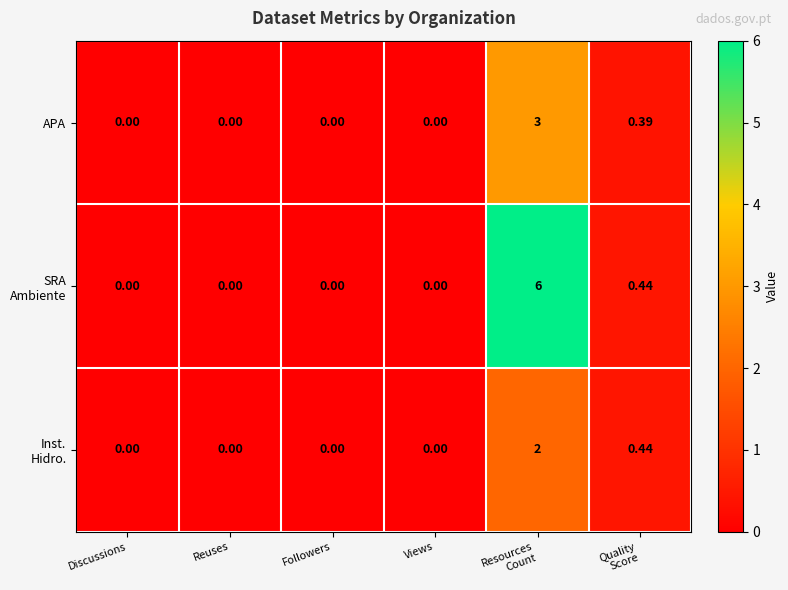

How many series are shown in this chart?

3